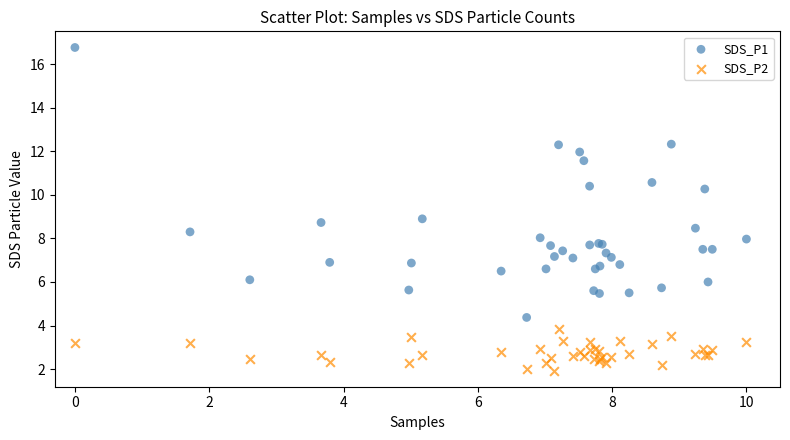

What are all the series names shown in the legend?

SDS_P1, SDS_P2